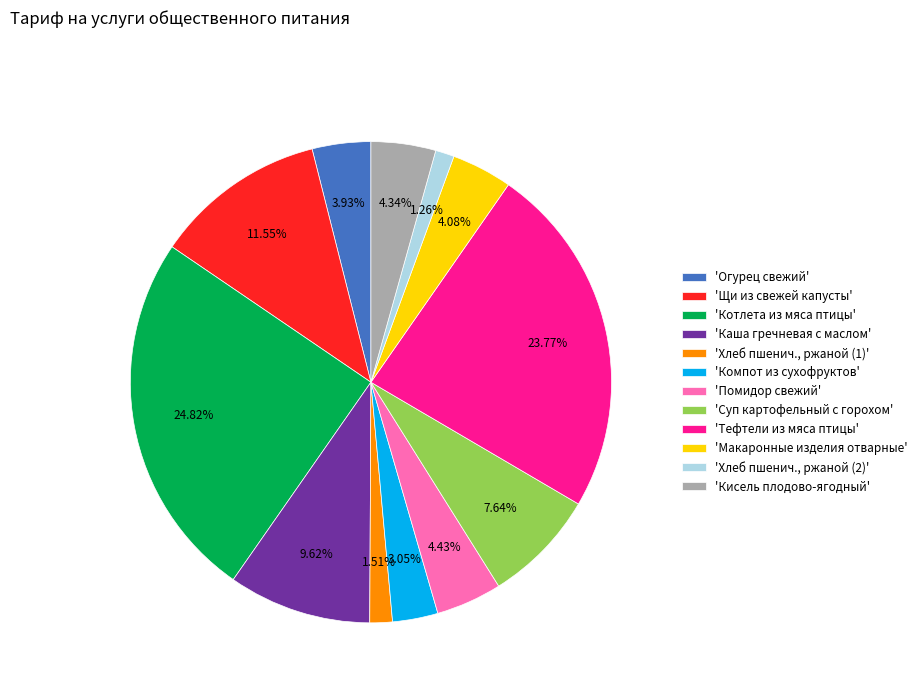

Count the number of slices in the pie.

12